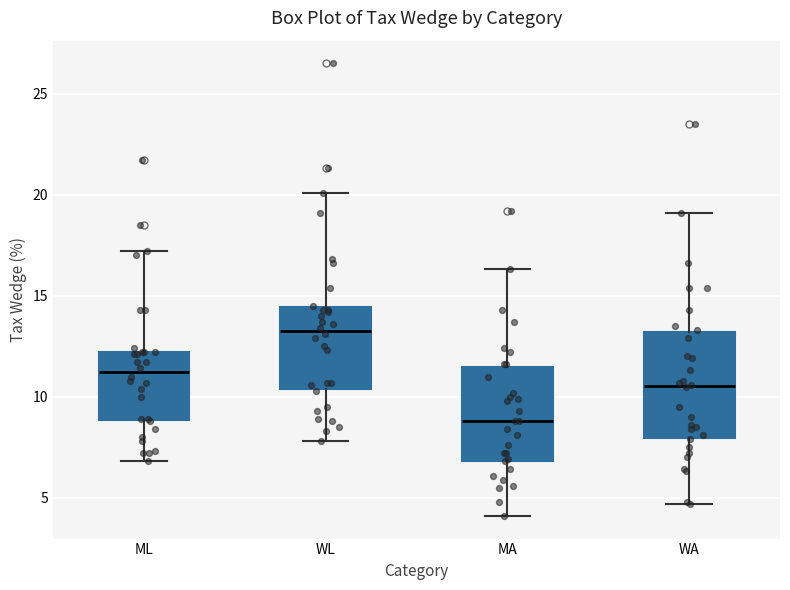

Reading left to right, read every box against the y-axis: the position of its median line, the range the box covers, and the ends of its whiskers. The values are not printed on the chart, so give them approximately, as read against the axis.

ML: median 11.0, box 9.0 to 12.0, whiskers 7.0 to 17.0
WL: median 13.5, box 10.5 to 14.5, whiskers 8.0 to 20.0
MA: median 9.0, box 7.0 to 11.5, whiskers 4.0 to 16.5
WA: median 10.5, box 8.0 to 13.0, whiskers 4.5 to 19.0